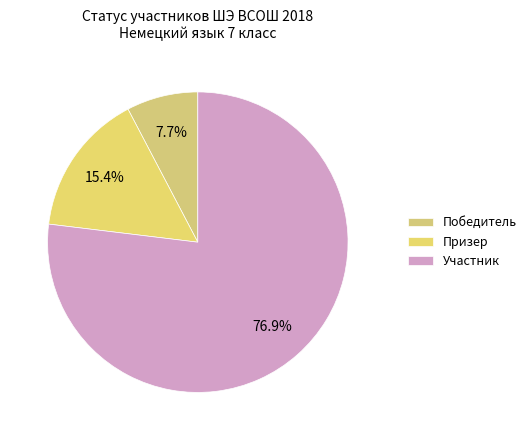

Combined, what portion of the pie is Призер and Участник?

92.3%